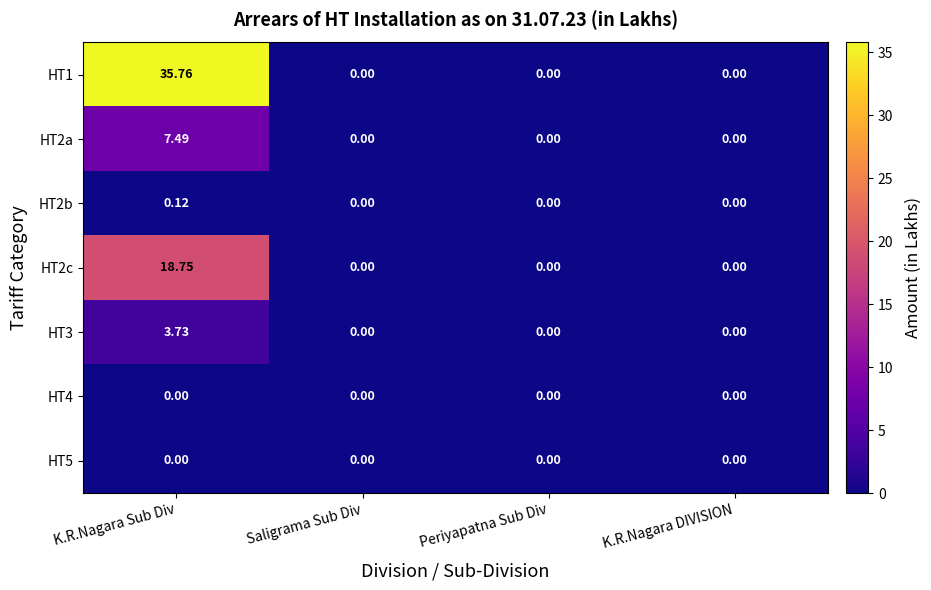

Is the value of HT2c at K.R.Nagara Sub Div greater than the value of HT4 at Periyapatna Sub Div?

Yes